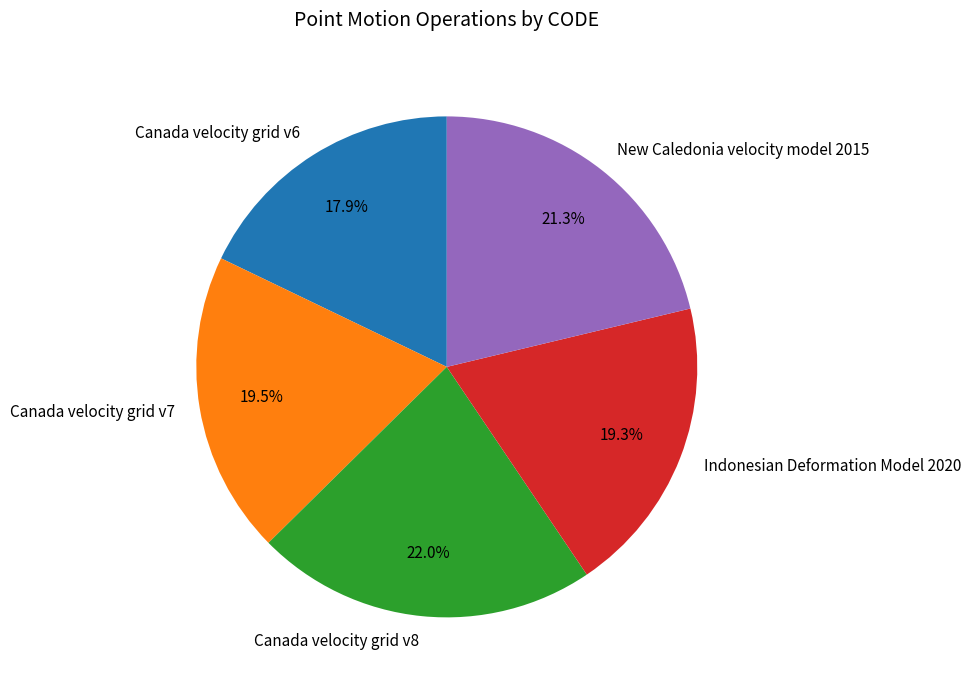

Is there a majority slice in this chart?

No